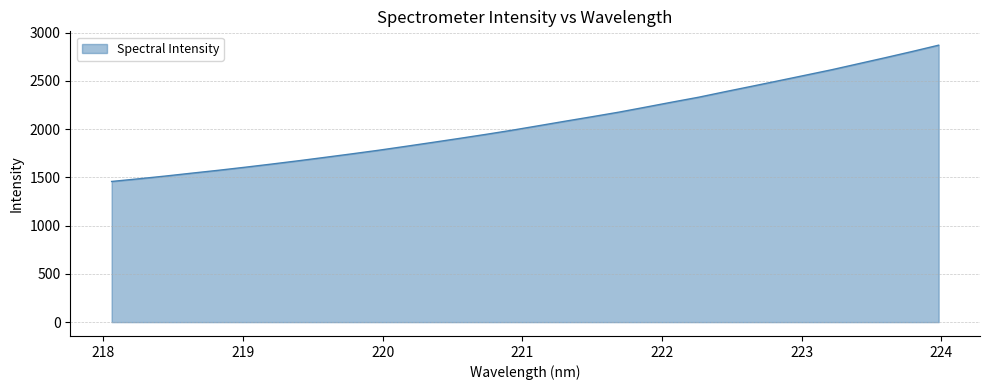

What is the difference between the maximum and minimum values?

1412.7